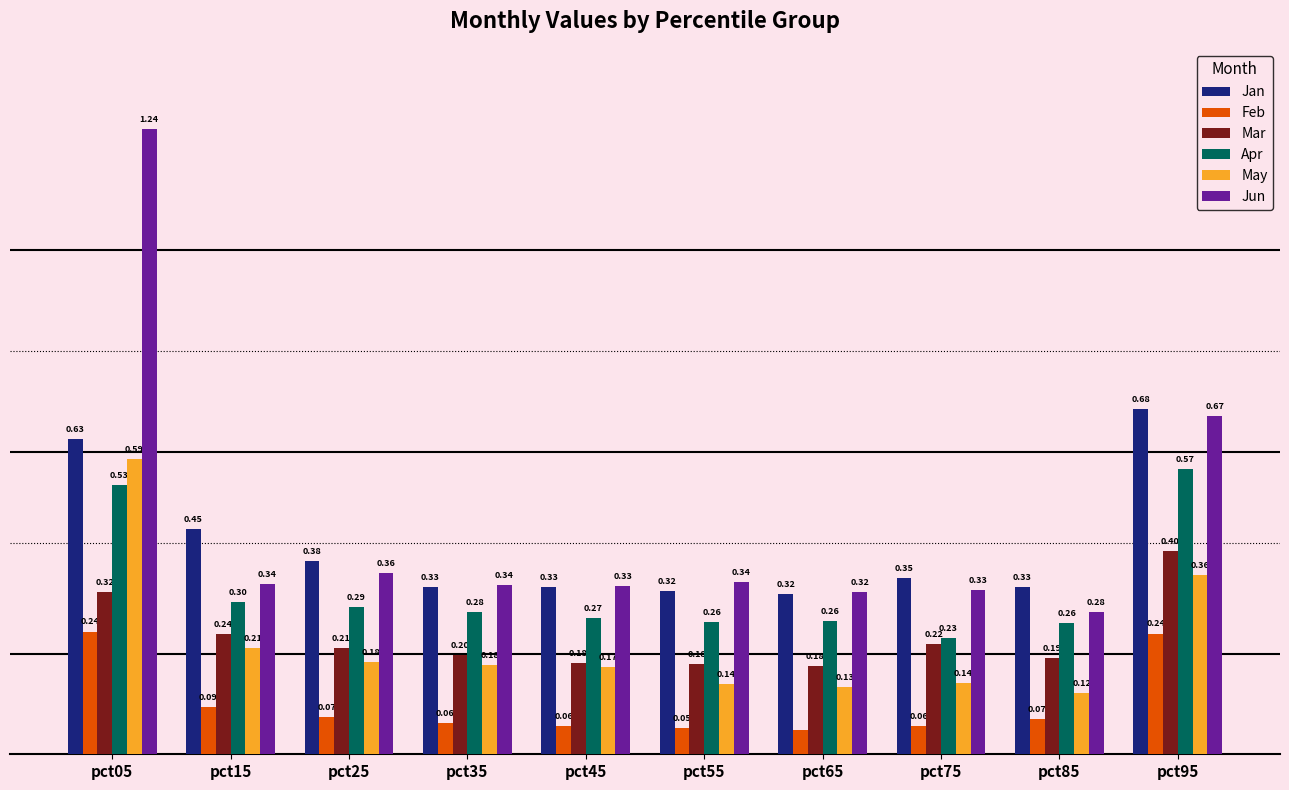

Which series changed the most between pct45 and pct65?

May